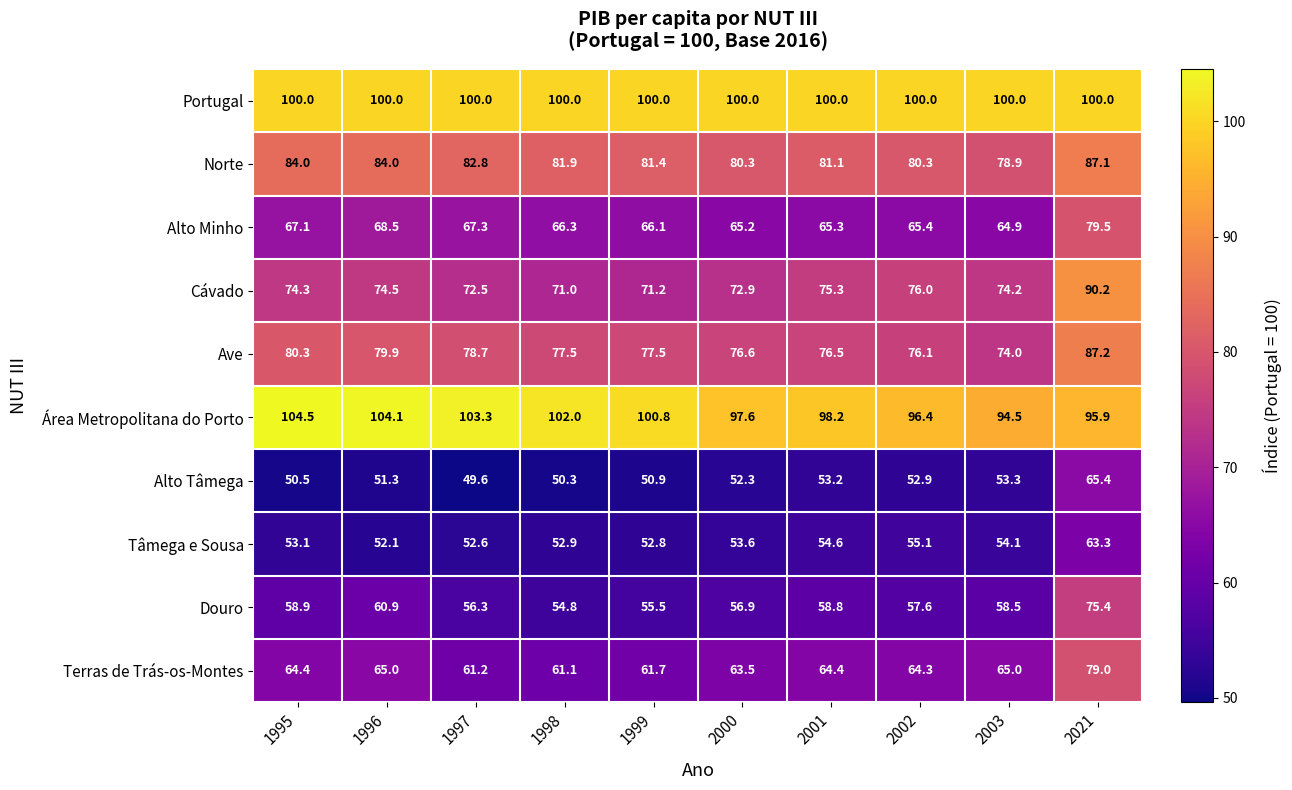

What value does the Alto Tâmega series have at 1995?

50.5